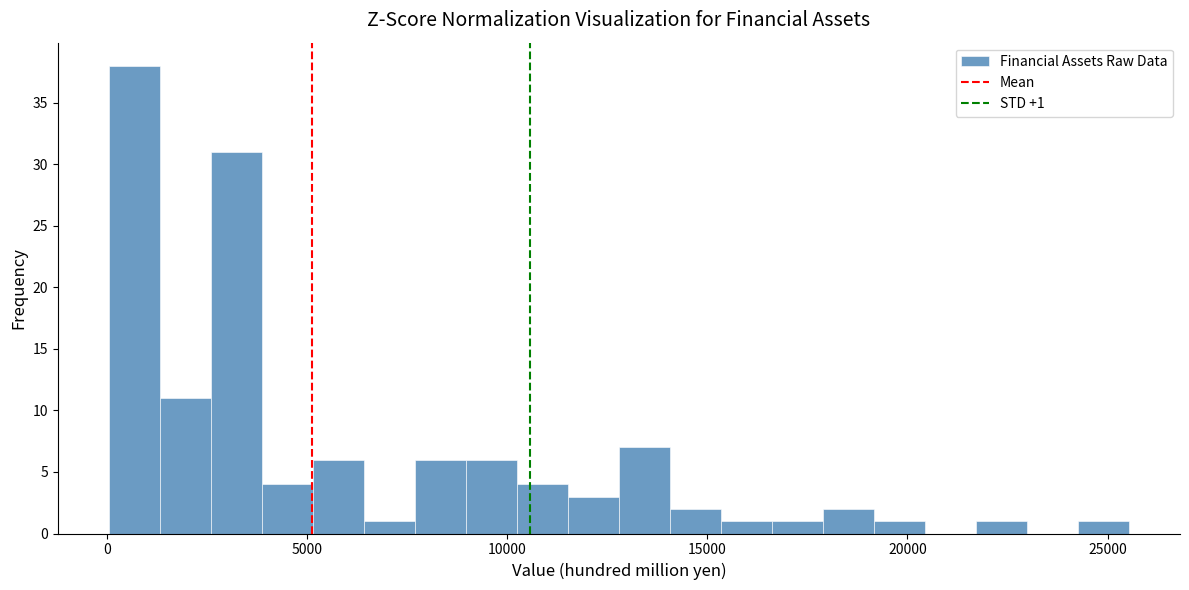

Read against the x-axis, roughly where is the centre of the tallest bar?

500